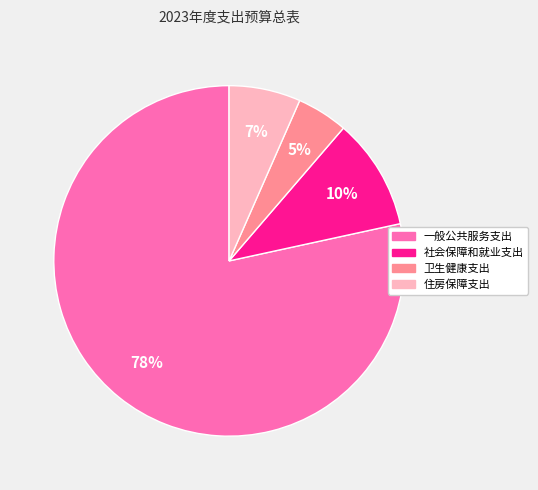

Rank the categories by value from lowest to highest.

卫生健康支出, 住房保障支出, 社会保障和就业支出, 一般公共服务支出